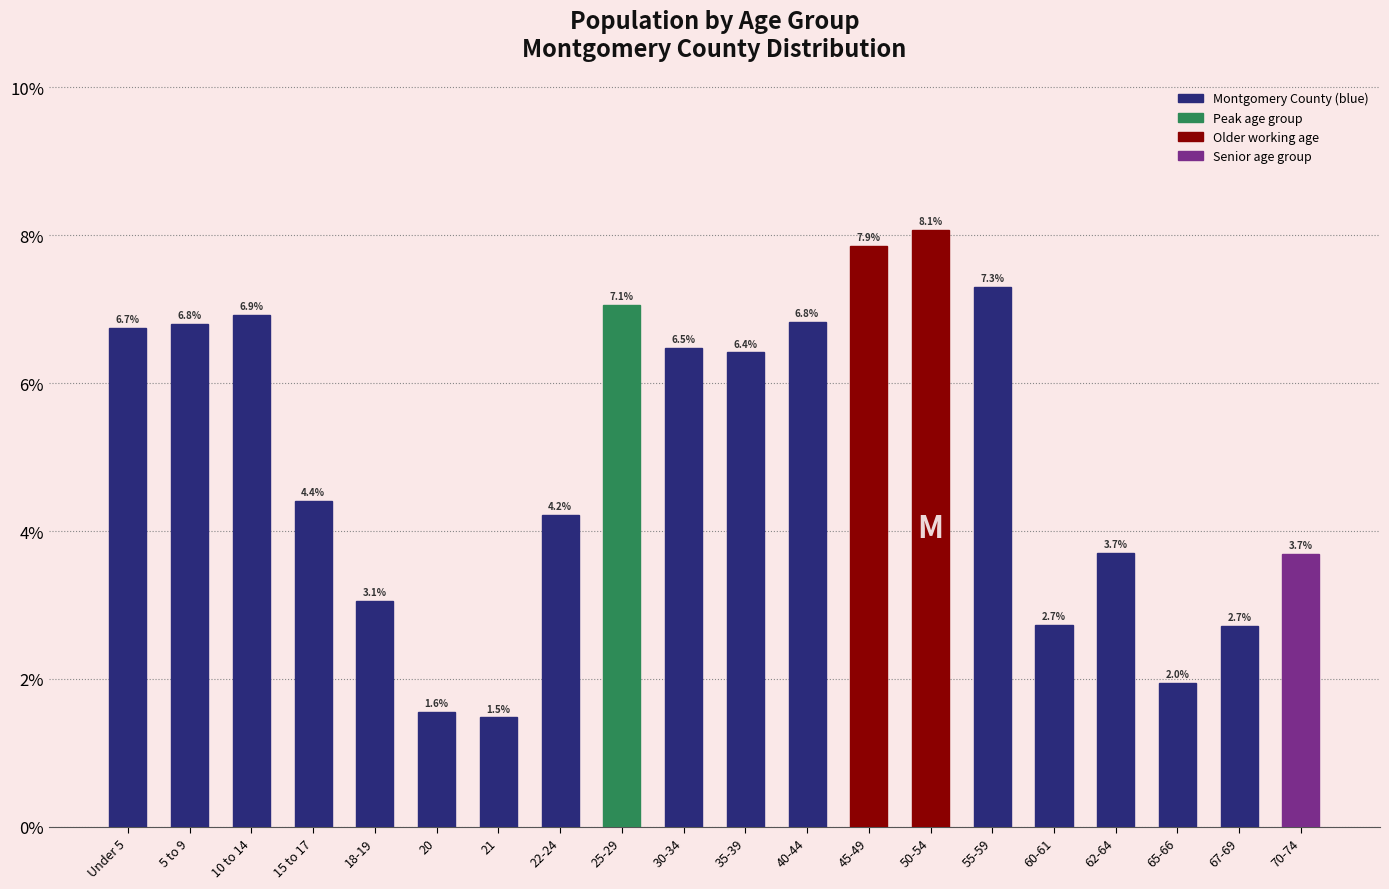

Does the chart contain stacked bars?

No